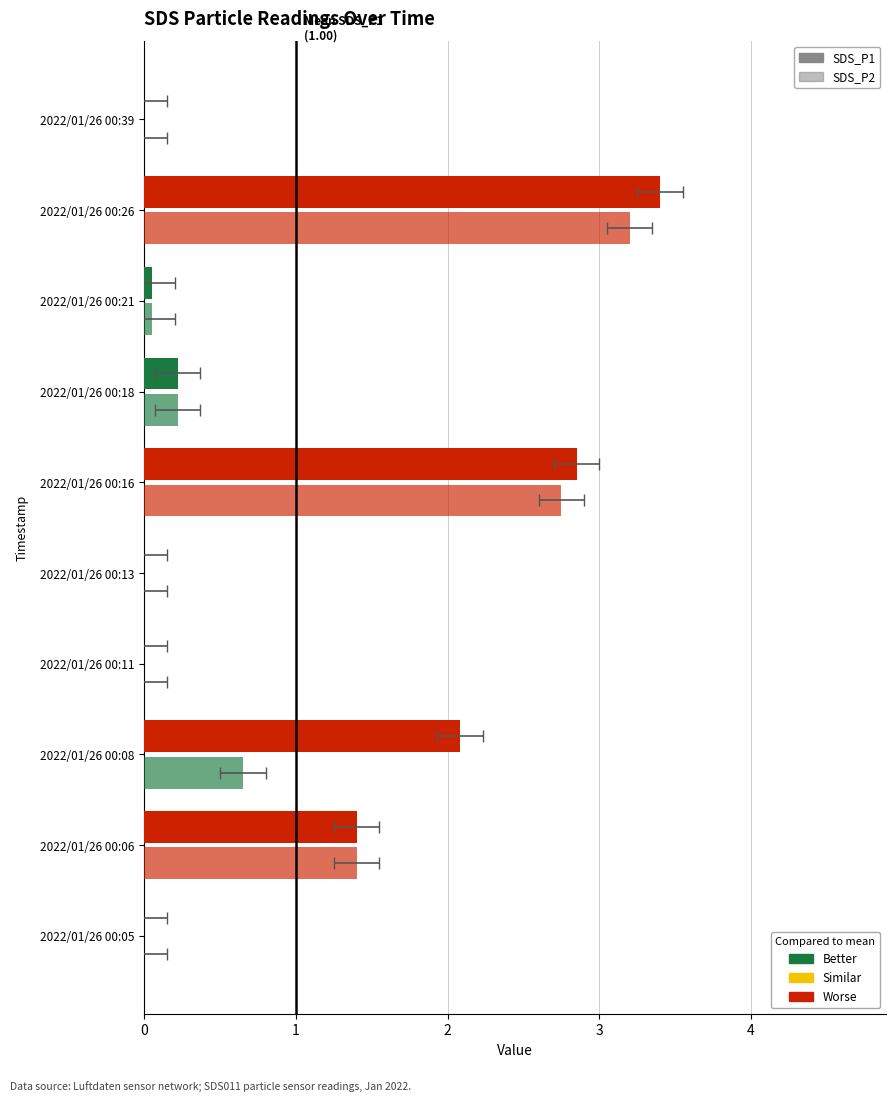

The SDS_P1 series shows 2.1 at 2022/01/26 00:08. True or false?

True